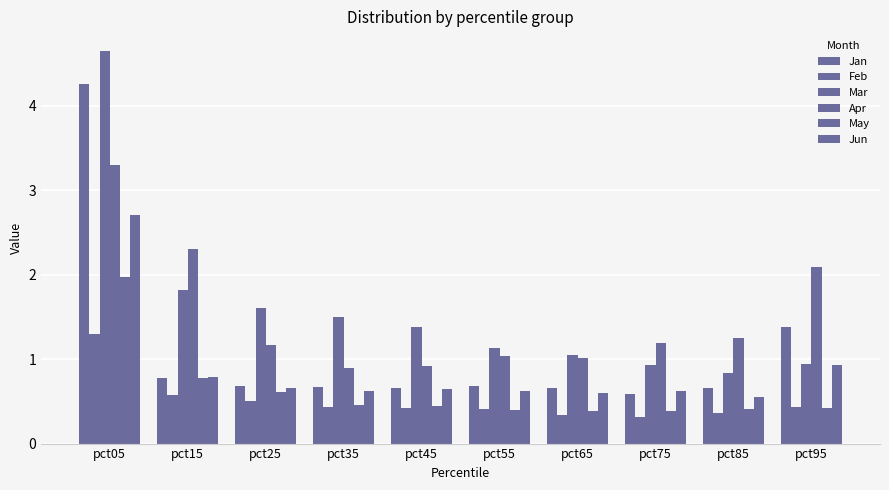

How many bars are there in each group?

6